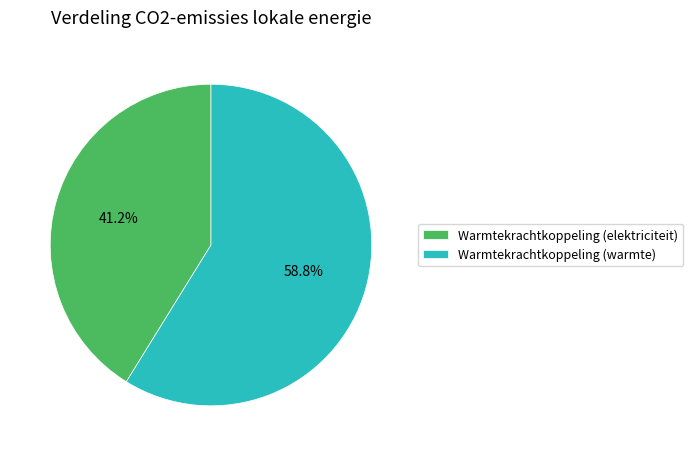

How many slices are in this pie chart?

2